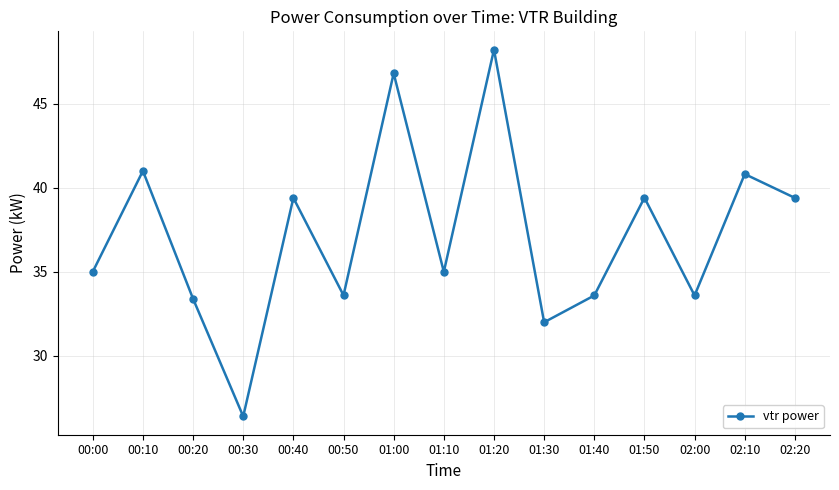

Is it true that the value at 00:50 is 45.6?

False